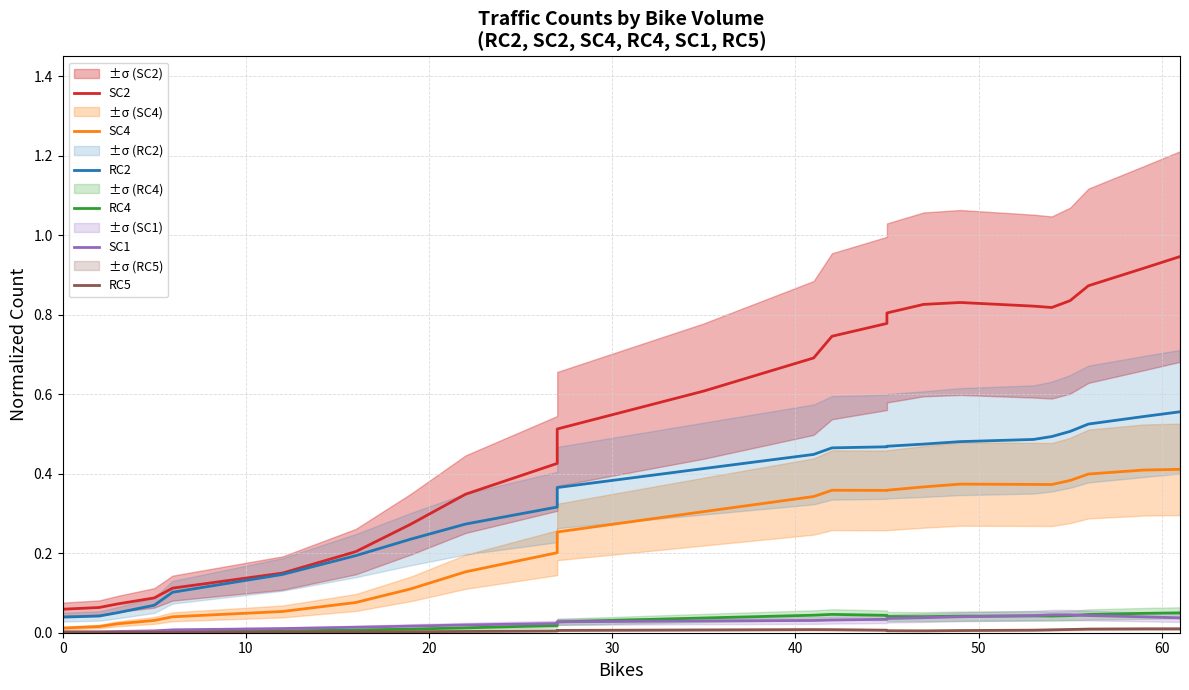

True or false: RC2 has more than 1 interior local peaks.

False